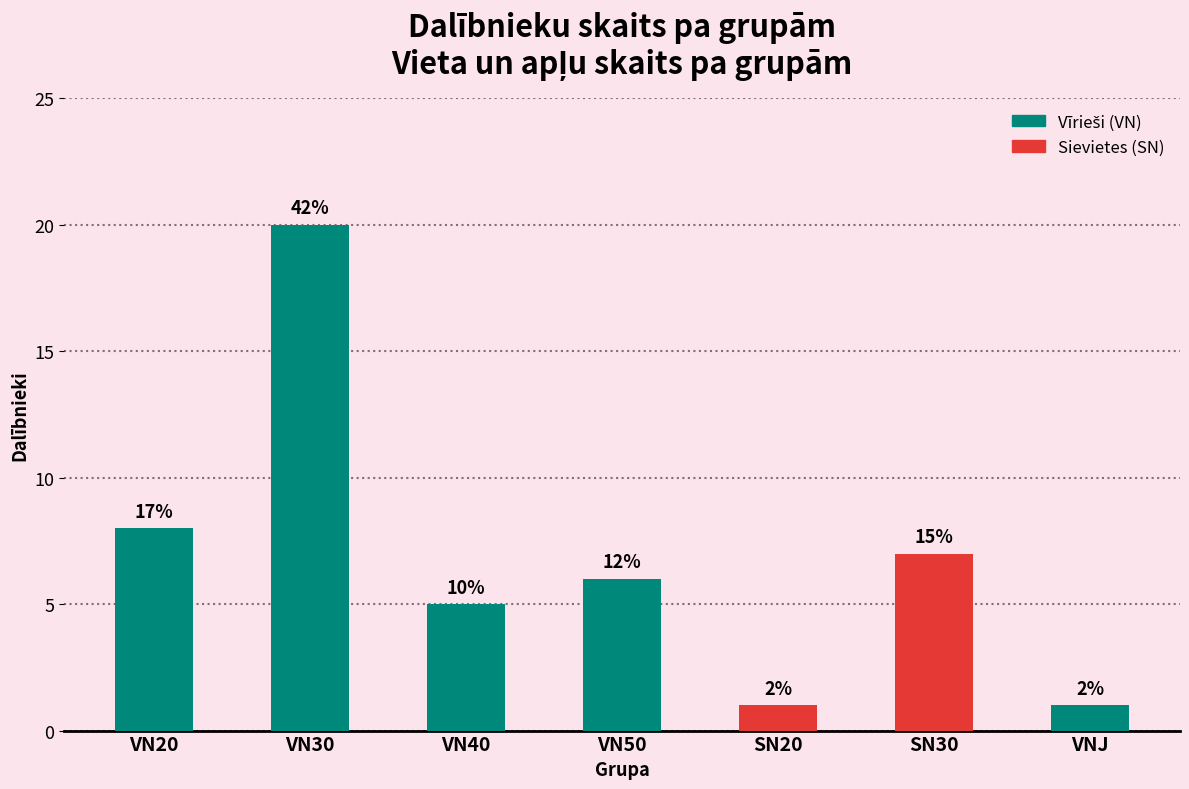

Are the bars horizontal?

No